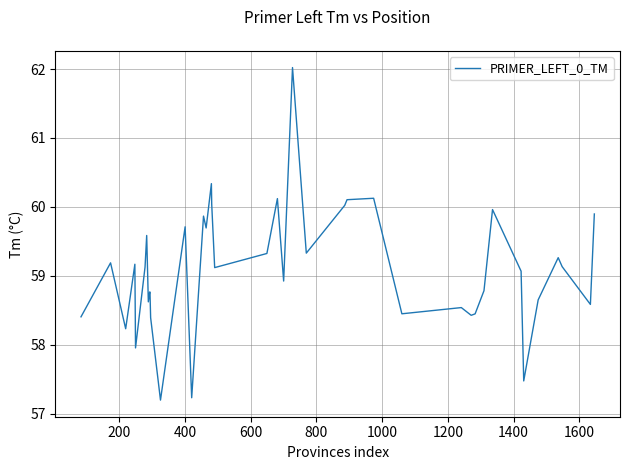

Reading left to right, extract all data points from this chart.

58.4	59.2	58.2	59.2	58.0	59.1	59.6	58.6	58.8	58.8	58.4	57.2	59.7	57.2	59.9	59.7	60.3	60.0	59.1	59.3	60.1	58.9	62.0	59.3	60.0	60.1	60.1	58.4	58.5	58.4	58.4	58.8	60.0	59.1	57.5	58.7	59.3	59.1	58.6	59.9